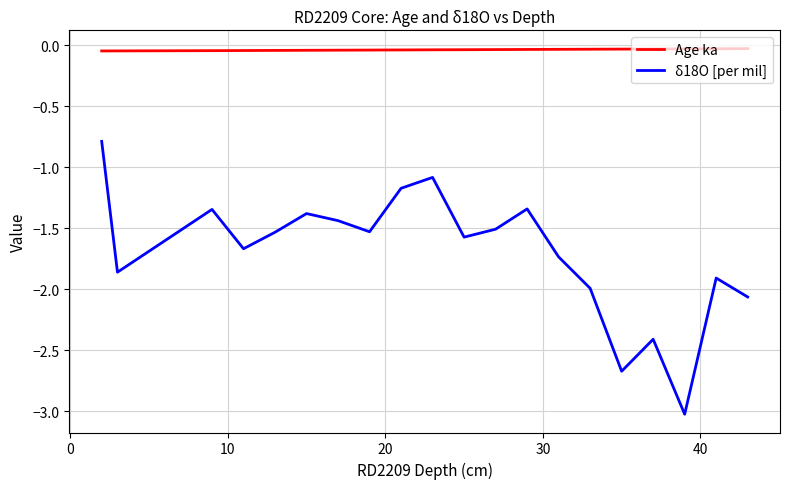

Which series has the widest spread of values?

δ18O [per mil]